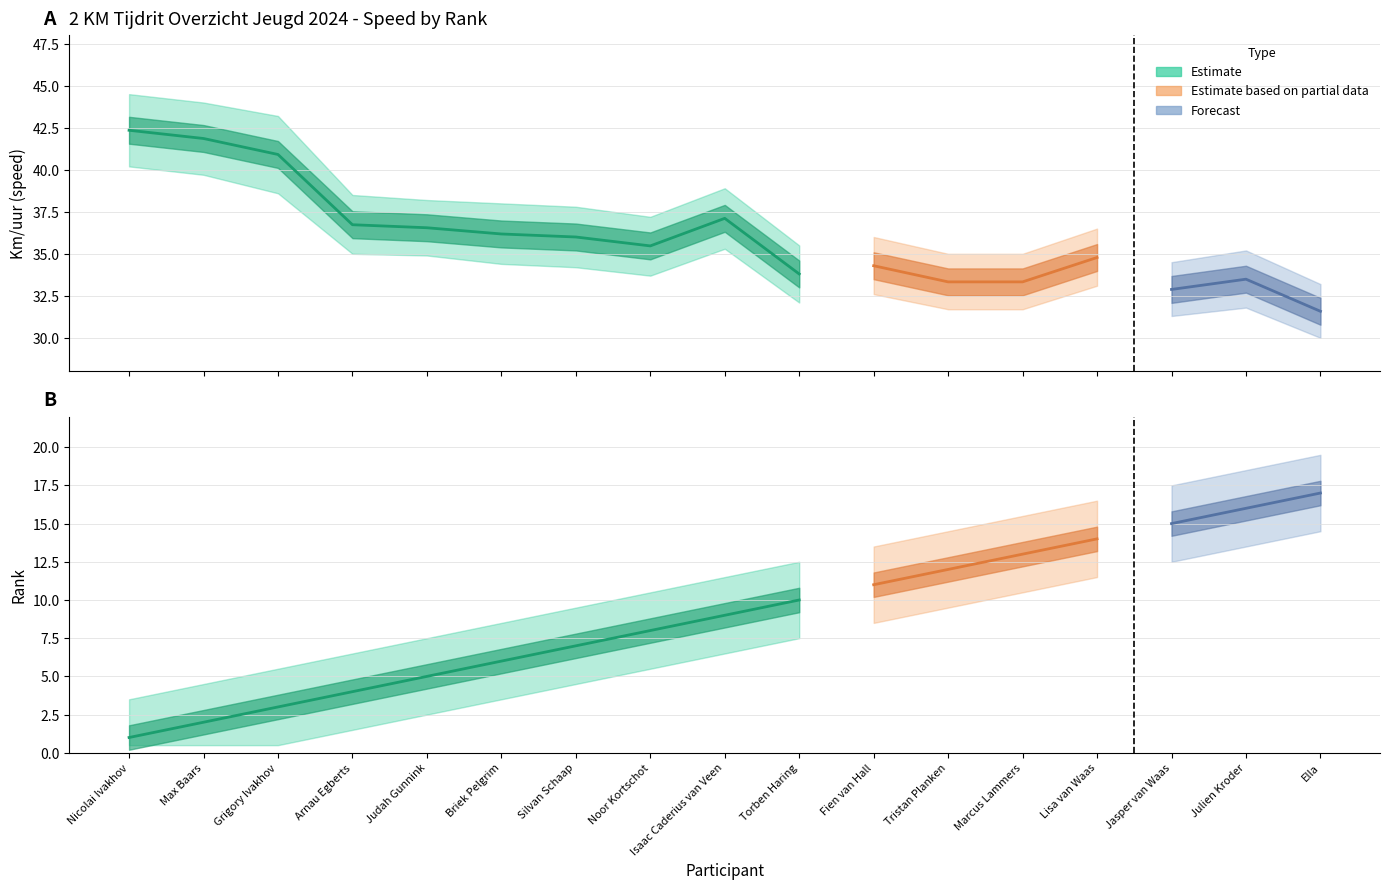

What is the label of the 10th point from the left?

Torben Haring